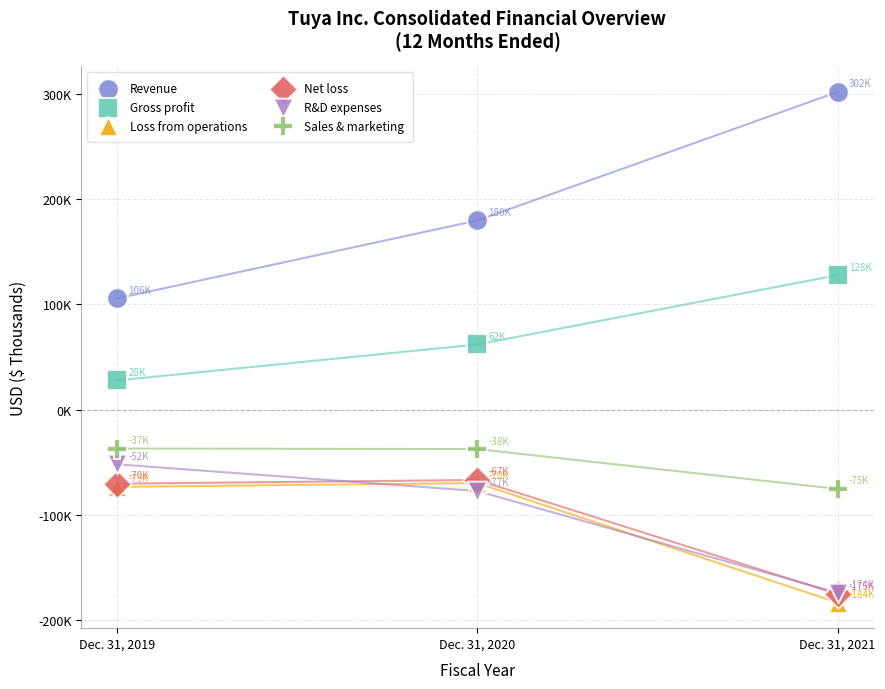

Which series contains the lowest Y value?

Loss from operations